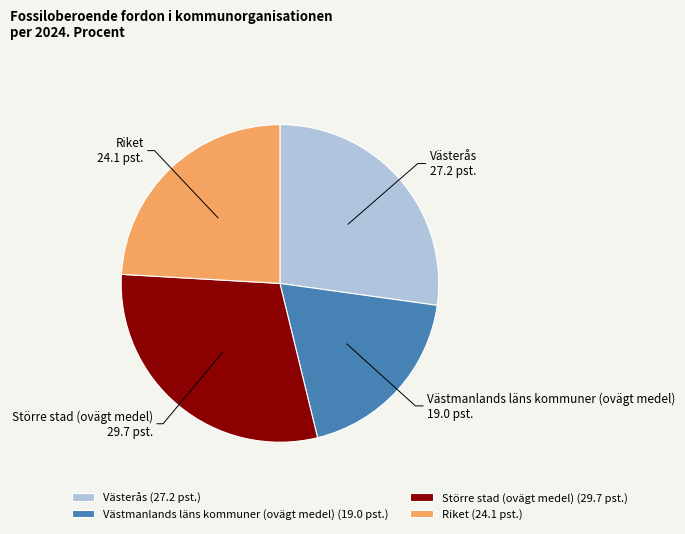

Is it true that Västerås is 41% of the pie?

False